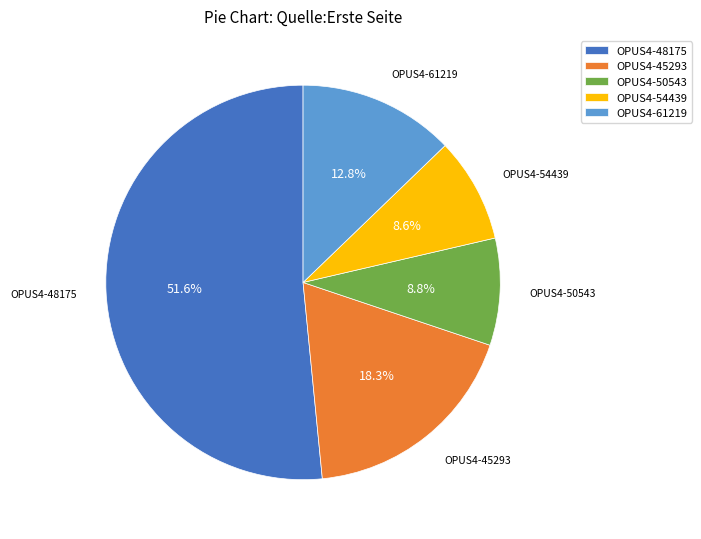

To the nearest percent, what is the combined percentage of OPUS4-45293 and OPUS4-61219?

31%